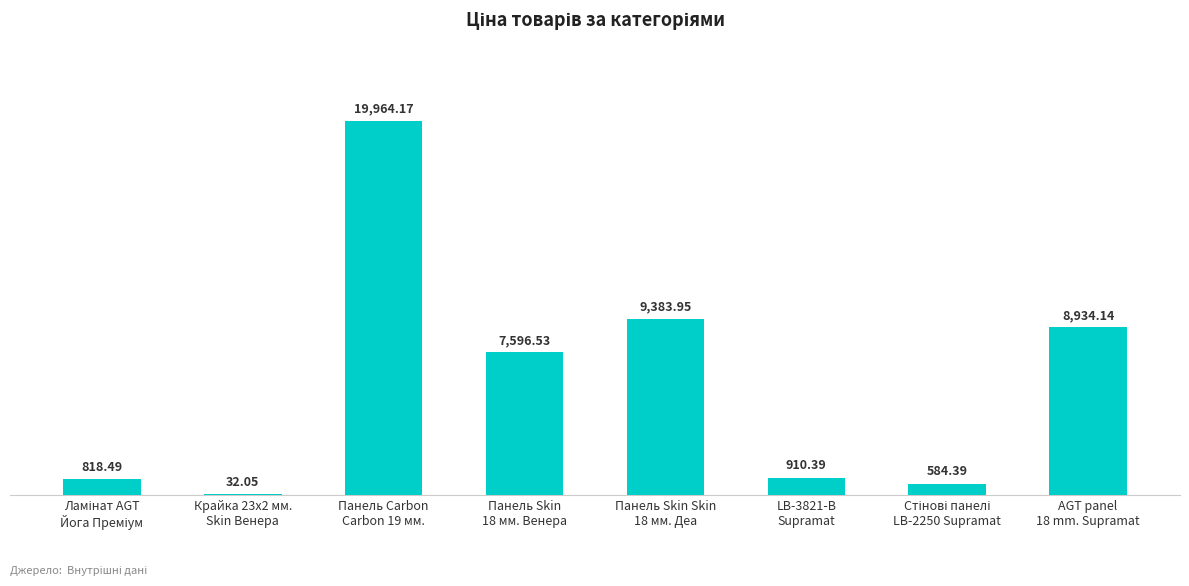

Where does the data first go above 7596?

Панель Carbon
Carbon 19 мм.